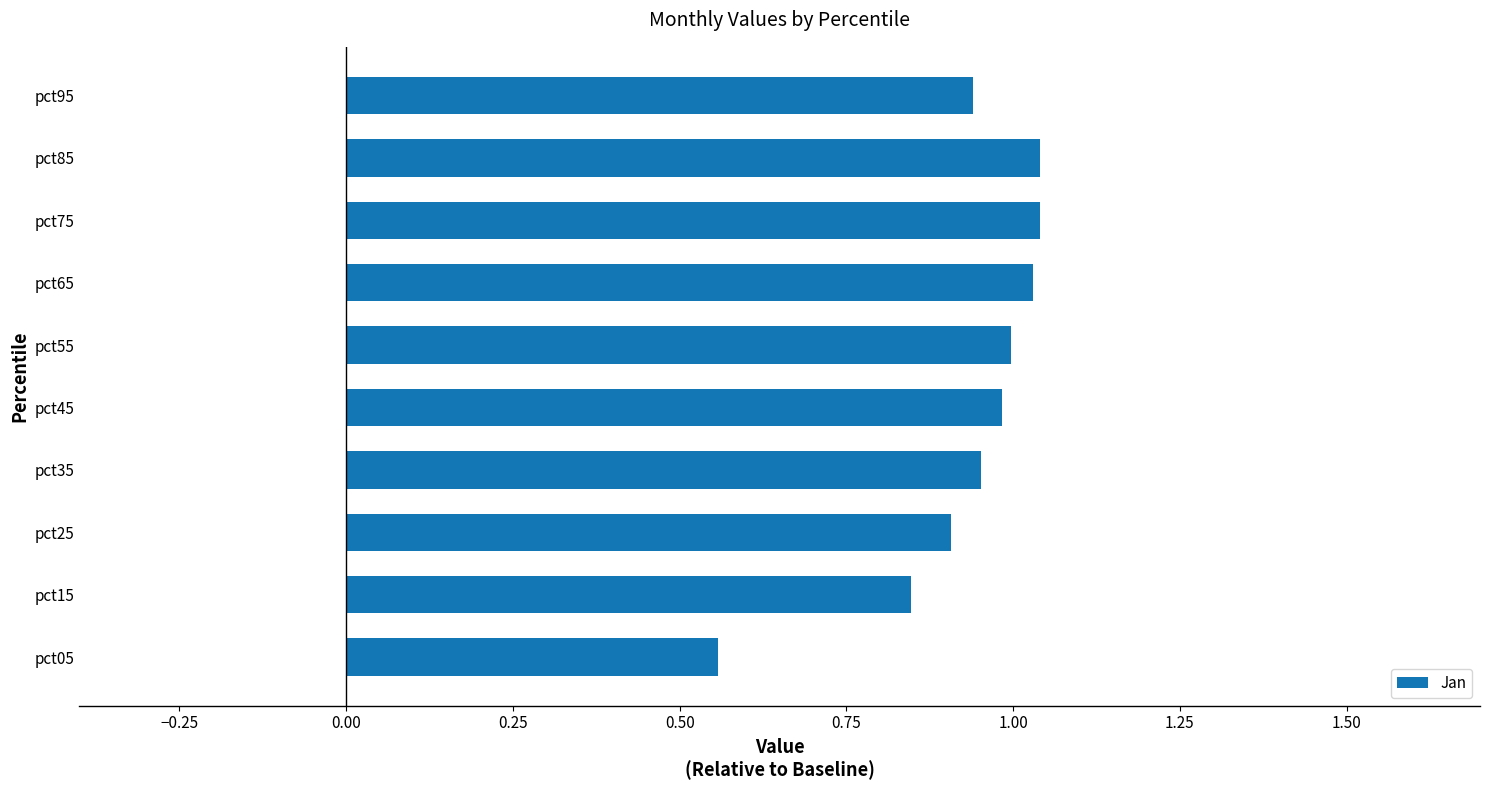

Which category has the lowest value across all series?

pct05